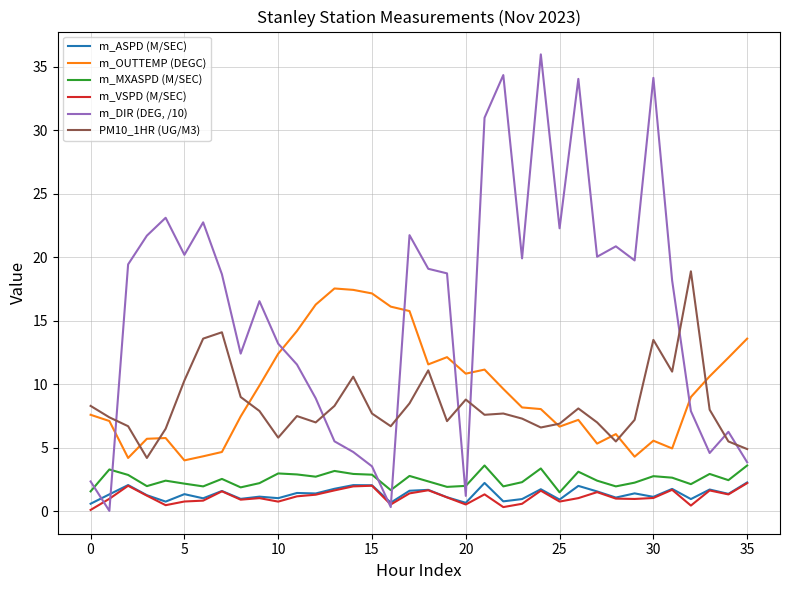

Which series has the largest total across all categories?

m_DIR (DEG, /10)